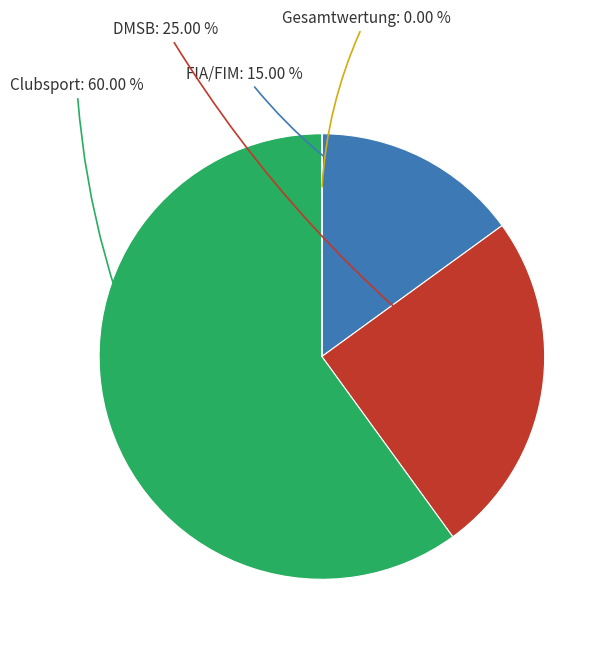

Is there a majority slice in this chart?

Yes